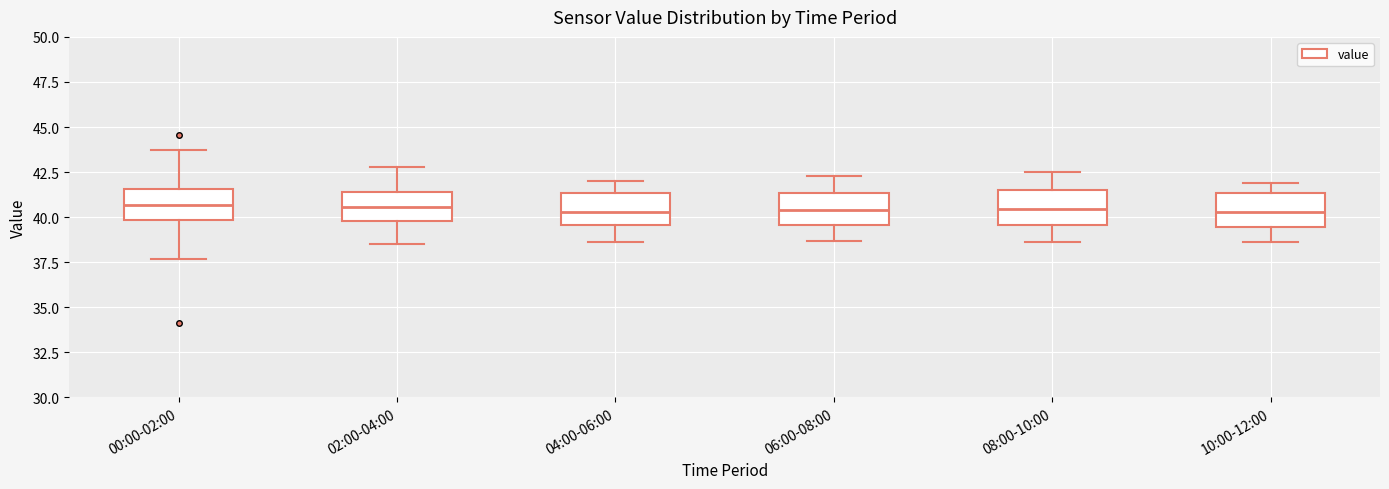

Reading left to right, transcribe this box plot: for each box, give where its median line is, the range the box spans, and where its two whiskers end, as read against the y-axis. The values are not printed on the chart, so give them approximately, as read against the axis.

00:00-02:00: median 40.5, box 40.0 to 41.5, whiskers 37.5 to 43.5
02:00-04:00: median 40.5, box 40.0 to 41.5, whiskers 38.5 to 43.0
04:00-06:00: median 40.5, box 39.5 to 41.5, whiskers 38.5 to 42.0
06:00-08:00: median 40.5, box 39.5 to 41.5, whiskers 38.5 to 42.5
08:00-10:00: median 40.5, box 39.5 to 41.5, whiskers 38.5 to 42.5
10:00-12:00: median 40.5, box 39.5 to 41.5, whiskers 38.5 to 42.0